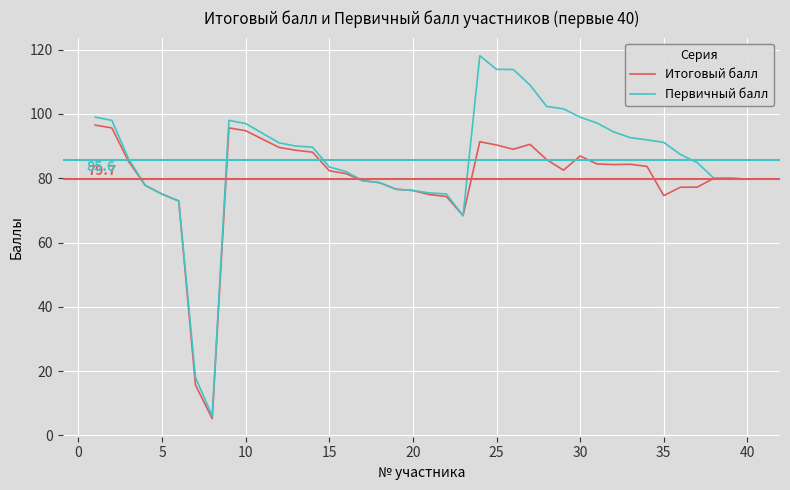

What are all the series names shown in the legend?

Итоговый балл, Первичный балл